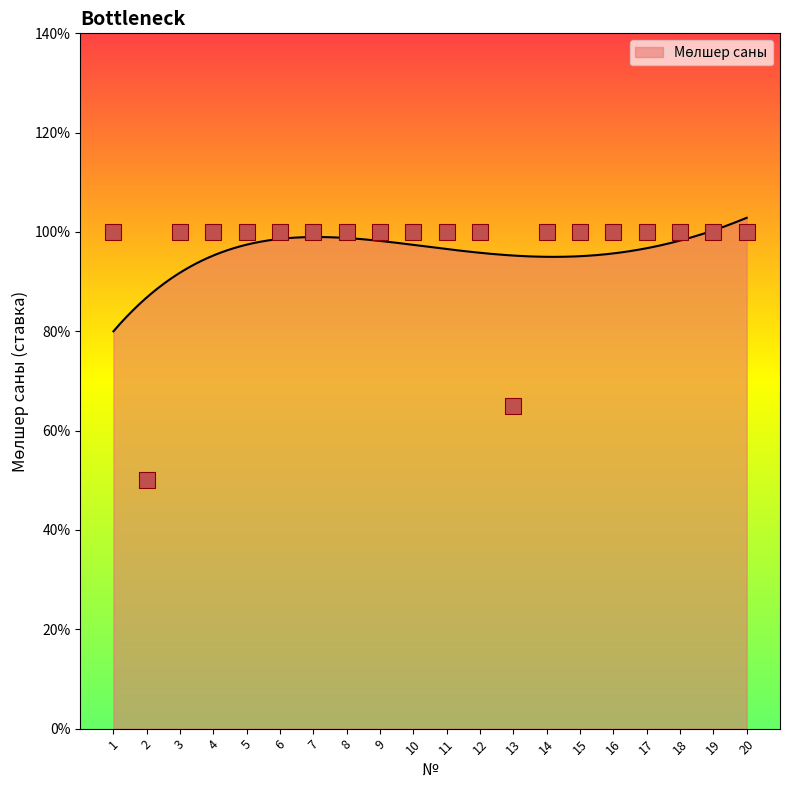

Which has a higher value, 3 or 7?

3